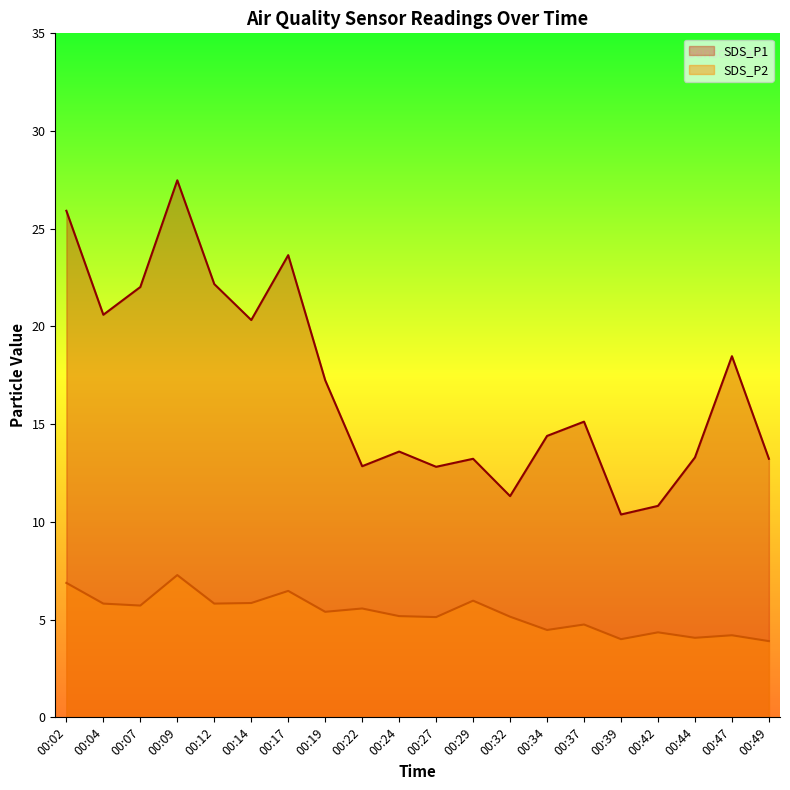

Is it true that SDS_P1 equals 36.4 at 00:14?

False